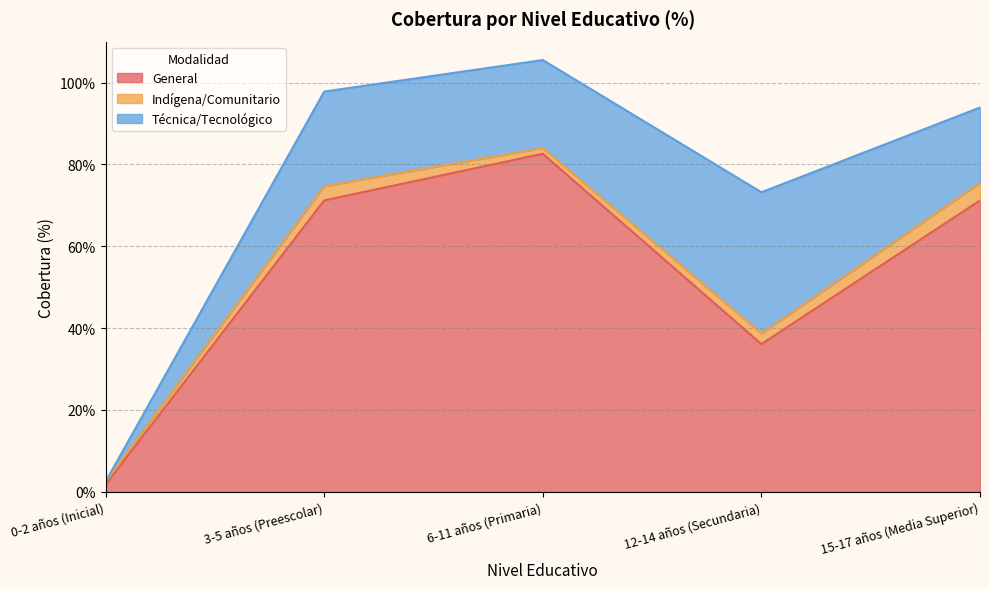

At how many categories does at least one series exceed 13?

4